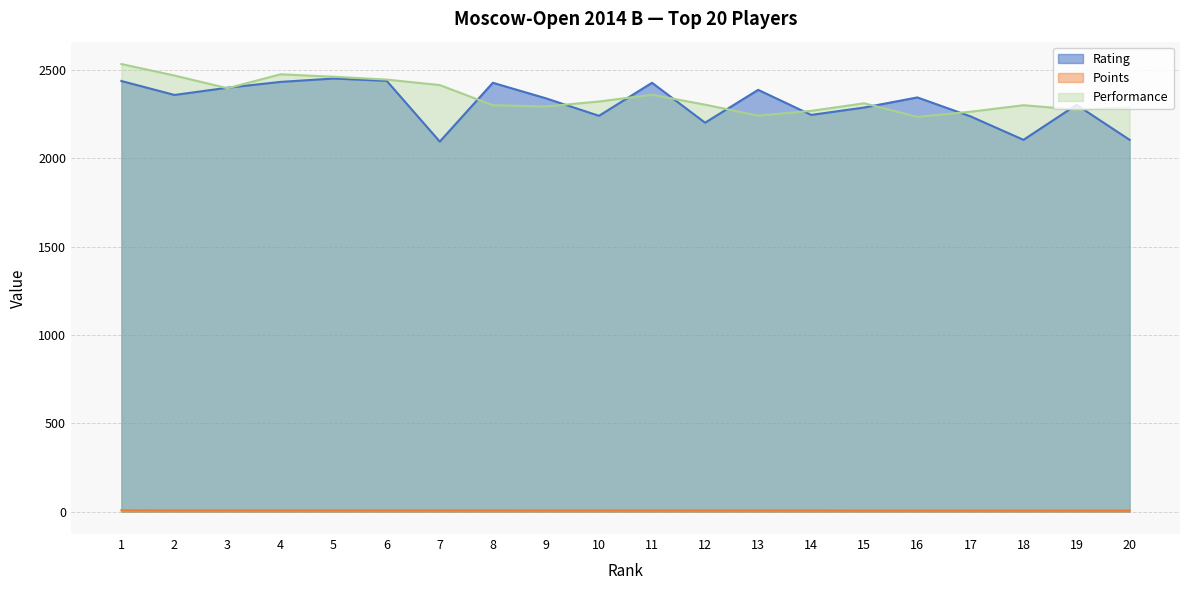

What are all the series names shown in the legend?

Rating, Points, Performance